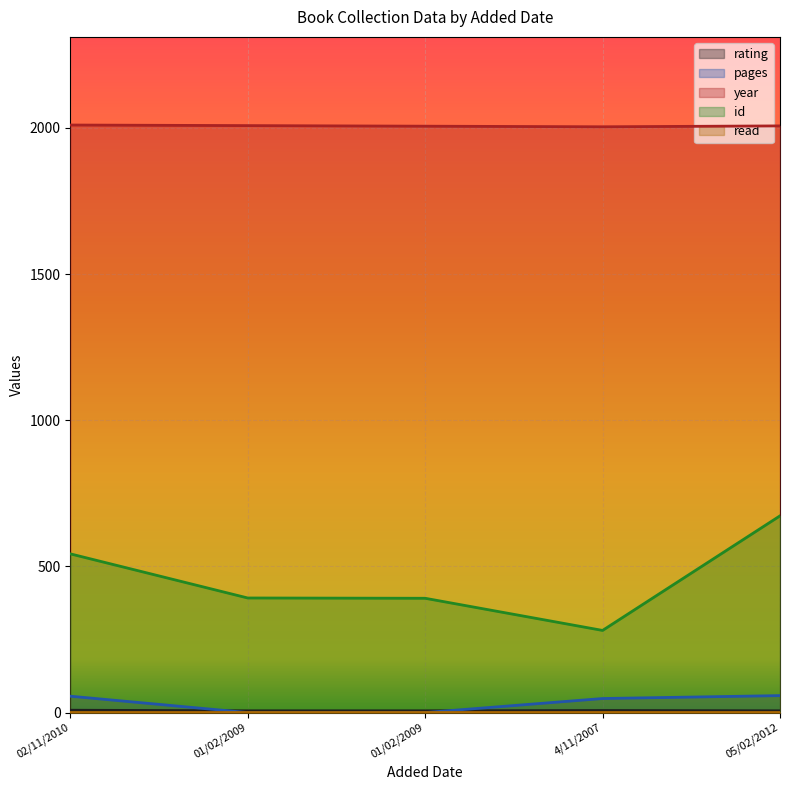

True or false: year and rating intersect in this chart.

False